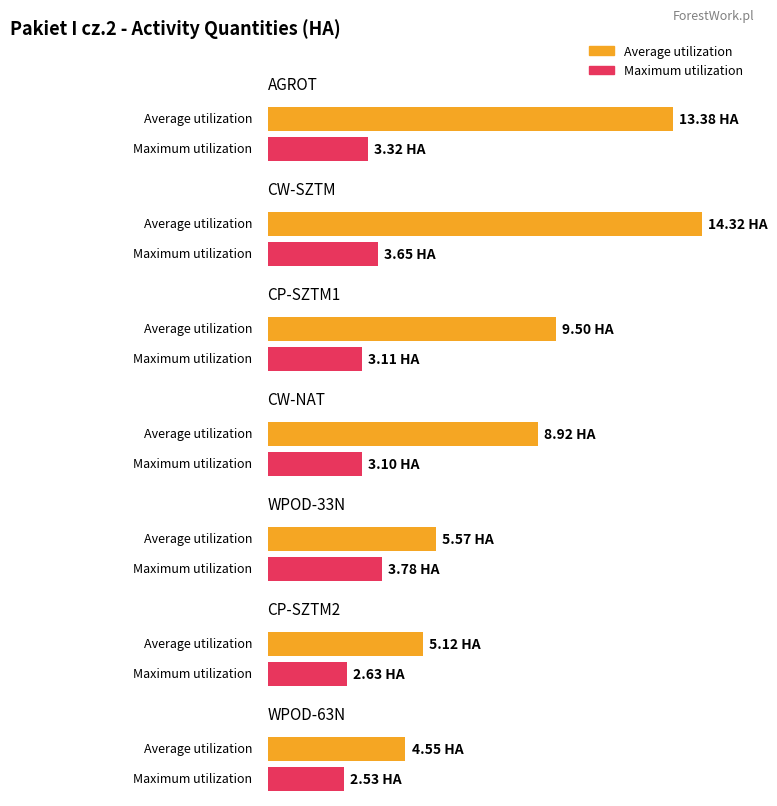

The value of Average utilization at CP-SZTM1 is 9.5. True or false?

True